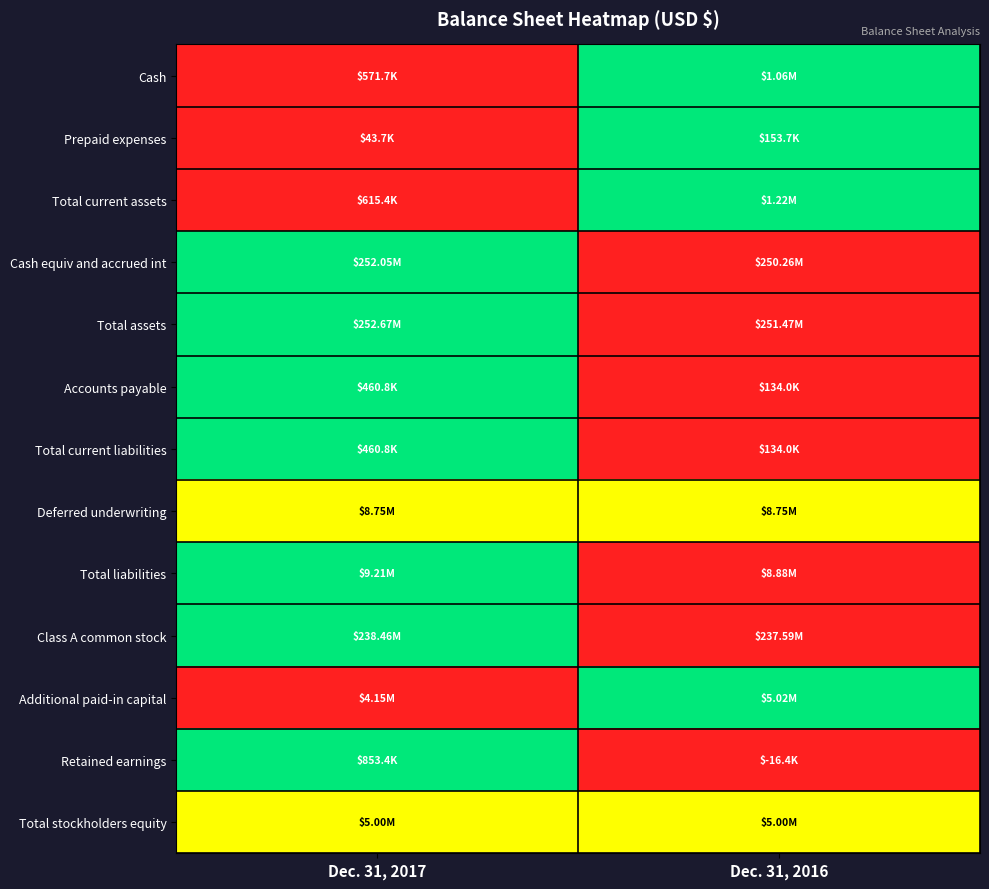

Reading left to right, transcribe all the data shown in this chart.

Cash: Dec. 31, 2017=0.0	Dec. 31, 2016=1.0
Prepaid expenses: Dec. 31, 2017=0.0	Dec. 31, 2016=1.0
Total current assets: Dec. 31, 2017=0.0	Dec. 31, 2016=1.0
Cash equiv and accrued int: Dec. 31, 2017=1.0	Dec. 31, 2016=0.0
Total assets: Dec. 31, 2017=1.0	Dec. 31, 2016=0.0
Accounts payable: Dec. 31, 2017=1.0	Dec. 31, 2016=0.0
Total current liabilities: Dec. 31, 2017=1.0	Dec. 31, 2016=0.0
Deferred underwriting: Dec. 31, 2017=0.5	Dec. 31, 2016=0.5
Total liabilities: Dec. 31, 2017=1.0	Dec. 31, 2016=0.0
Class A common stock: Dec. 31, 2017=1.0	Dec. 31, 2016=0.0
Additional paid-in capital: Dec. 31, 2017=0.0	Dec. 31, 2016=1.0
Retained earnings: Dec. 31, 2017=1.0	Dec. 31, 2016=0.0
Total stockholders equity: Dec. 31, 2017=0.5	Dec. 31, 2016=0.5